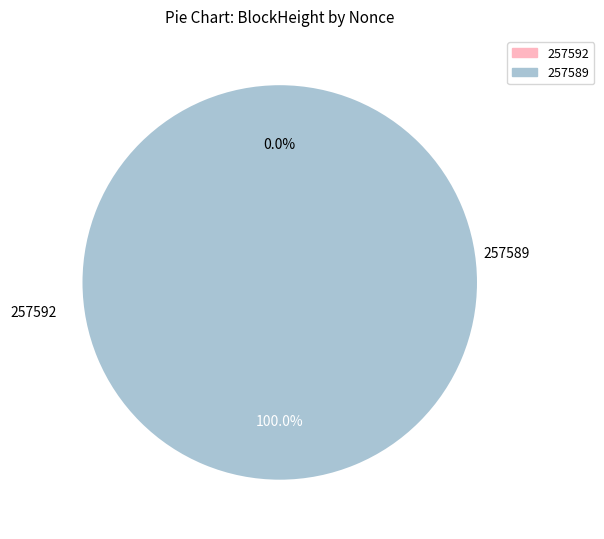

How many slices are in this pie chart?

2